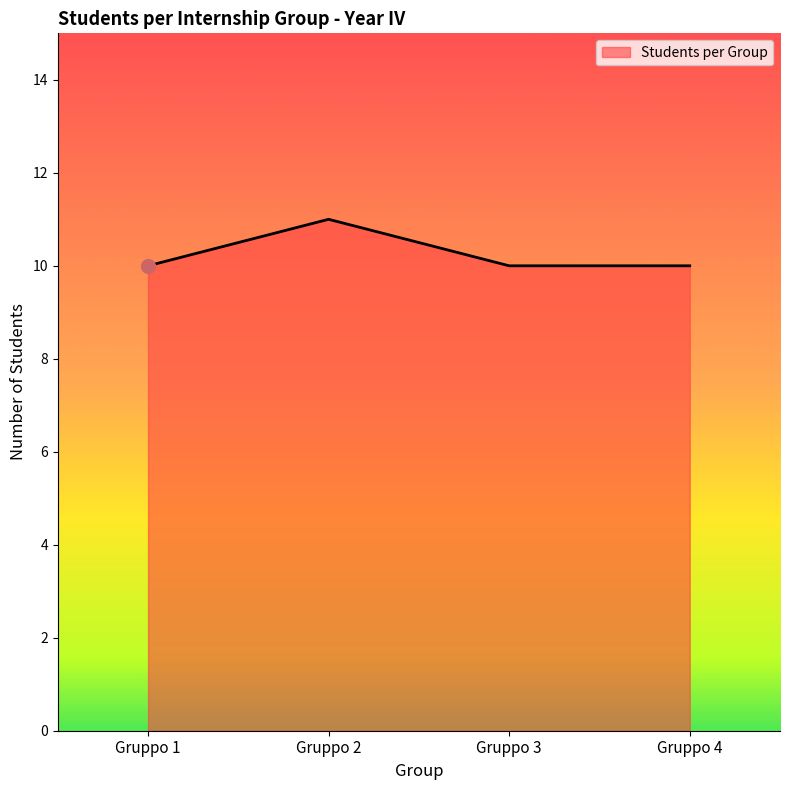

What is the sum of all values?

41